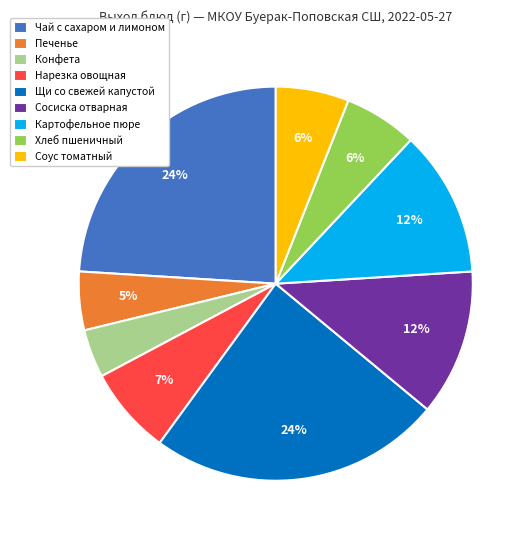

To the nearest percent, what is the average slice percentage?

11%